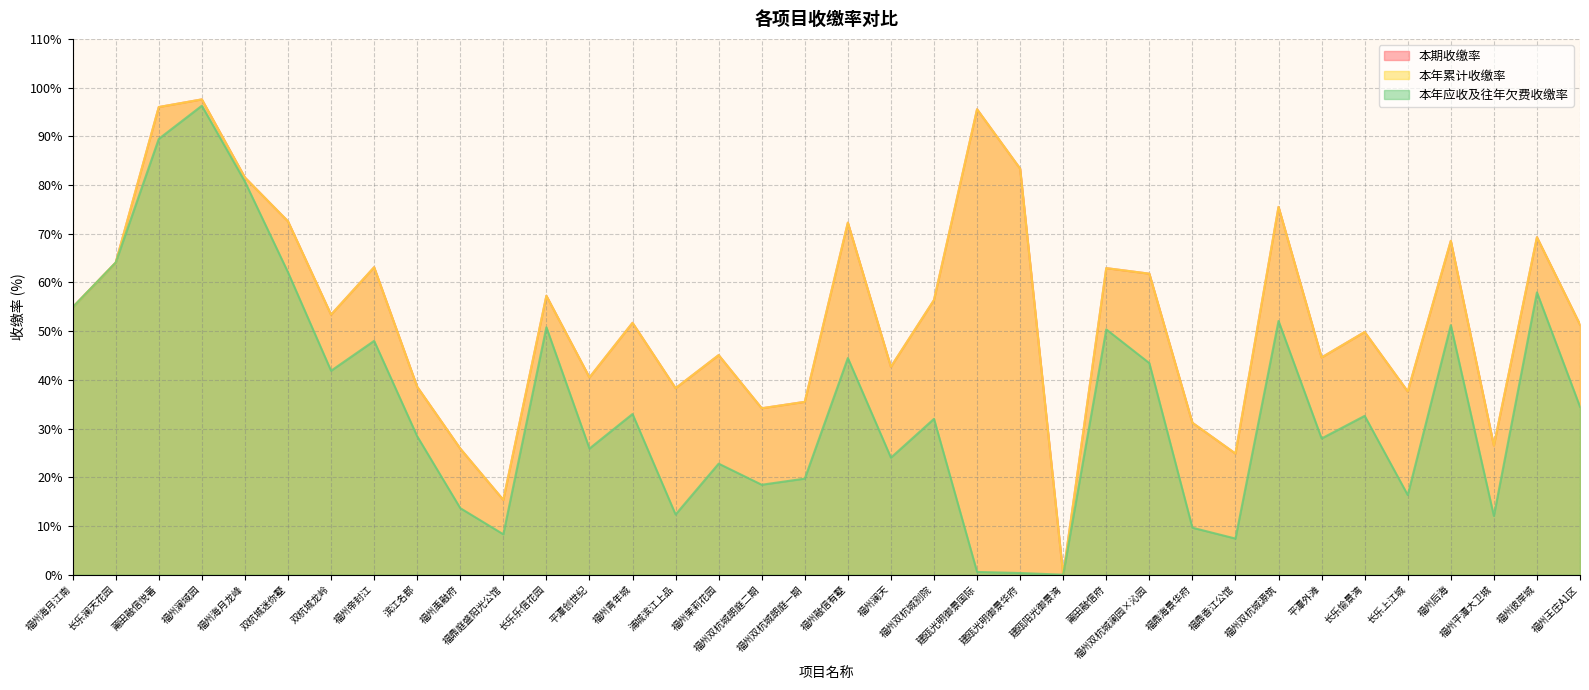

What is the difference between the 本年应收及往年欠费收缴率 values at 福州双杭城别院 and 福州海月江南?

22.9